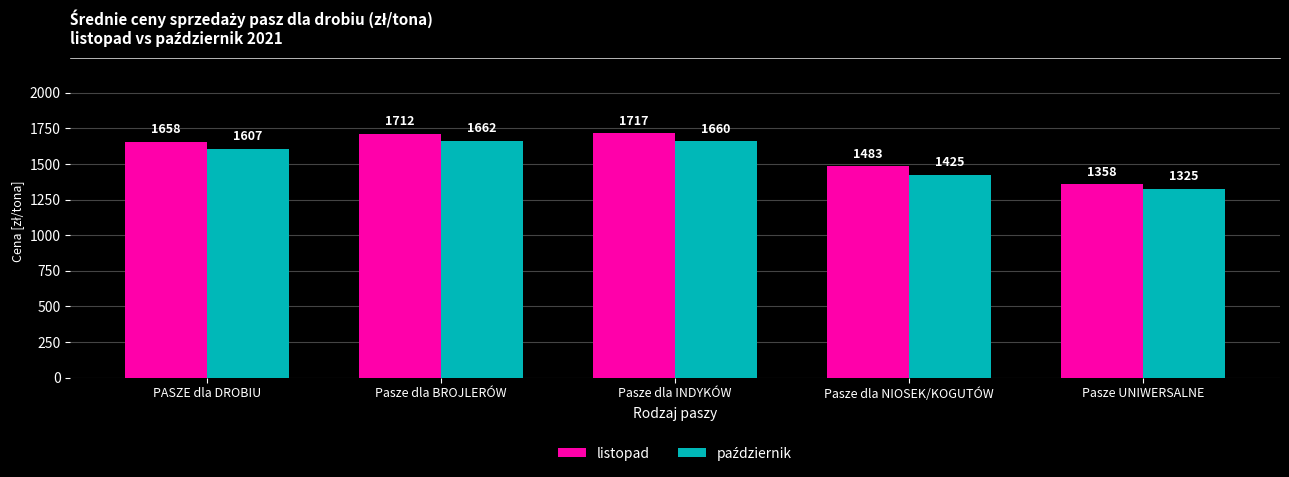

At which label does listopad first exceed 1657?

PASZE dla DROBIU